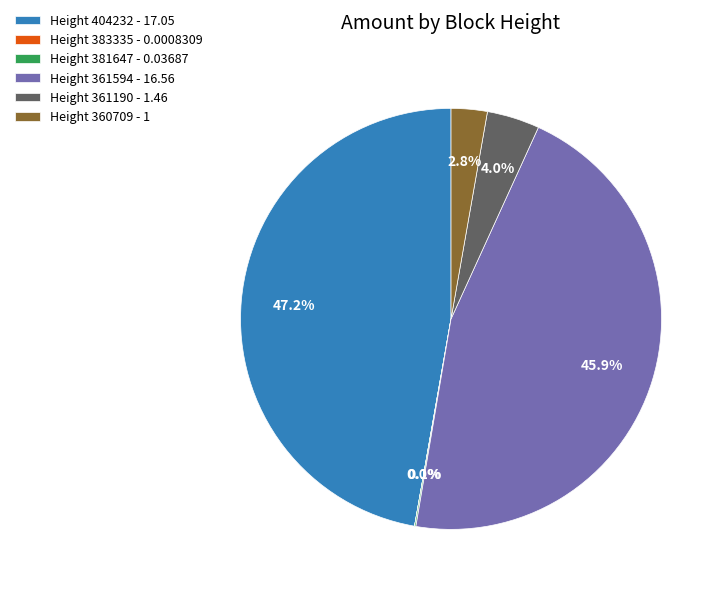

Between Height 361594 - 16.56 and Height 360709 - 1, which is larger?

Height 361594 - 16.56